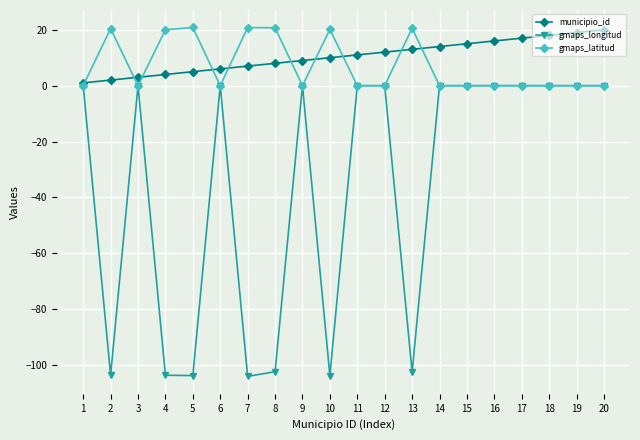

What is the difference between the highest and lowest values at 18?

18.0